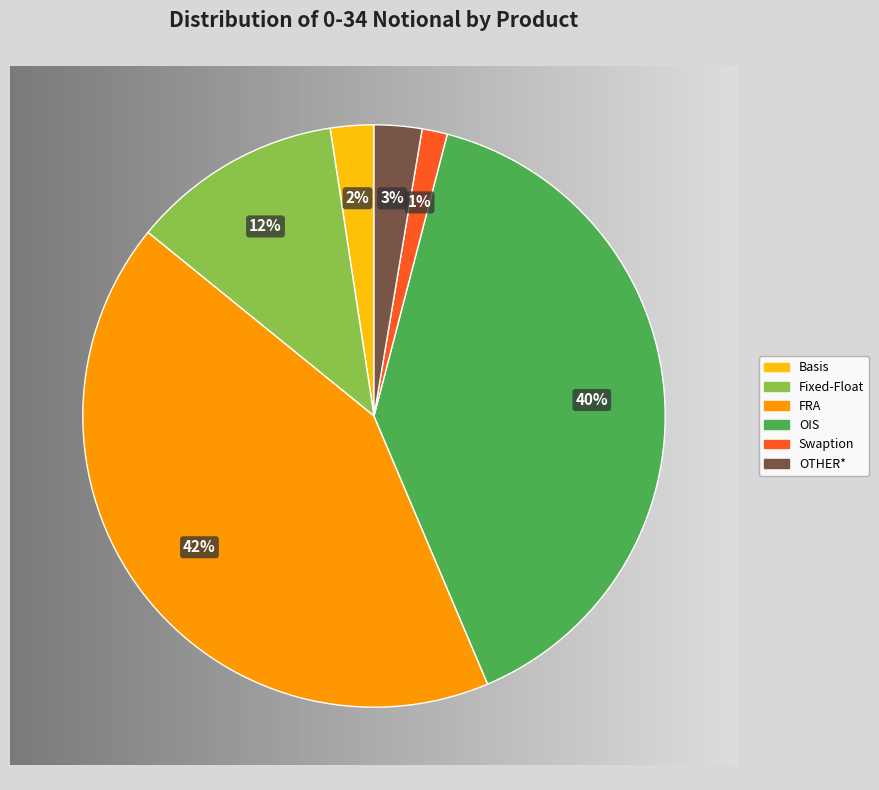

To the nearest percent, what is the difference between the largest and smallest slice percentages?

41%